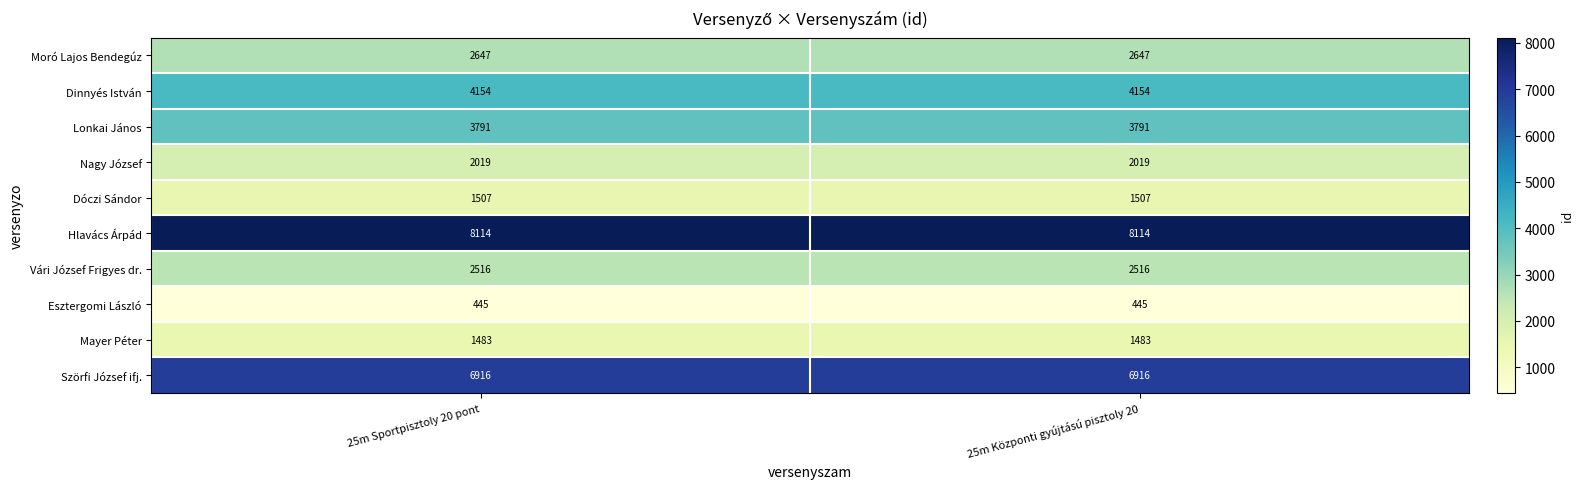

The value of Dóczi Sándor at 25m Sportpisztoly 20 pont is 1507. True or false?

True